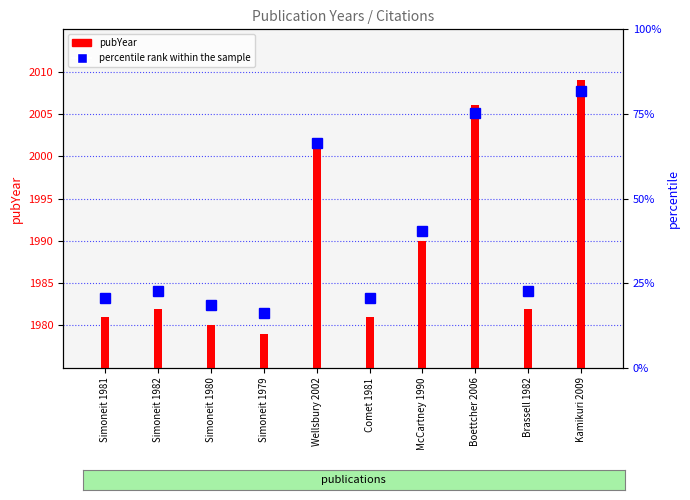

At which category does the chart reach its minimum across all series?

Simoneit 1979